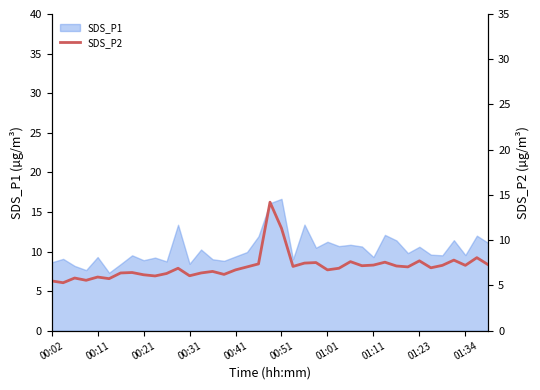

True or false: the data shows 10.0 at 34.

False